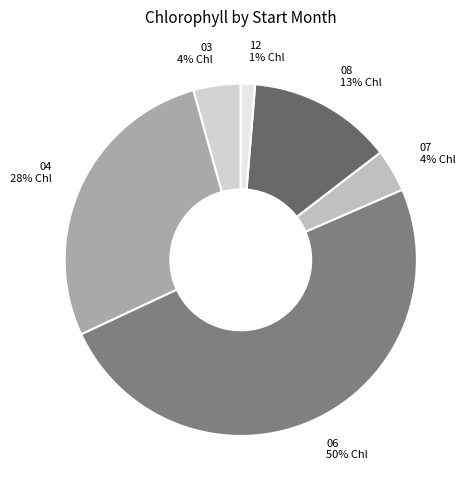

Do 07 and 04 together represent more than half of the pie?

No